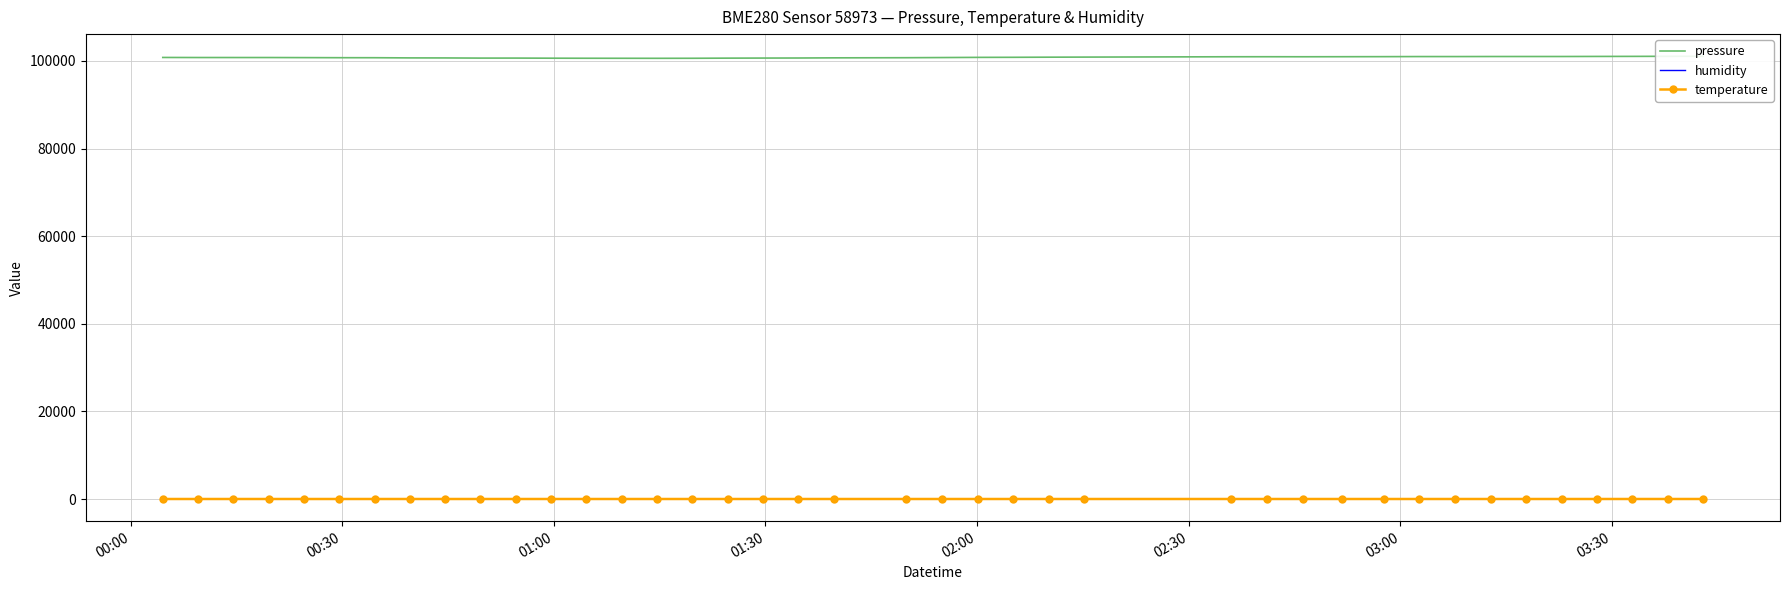

How many positive values does the humidity series have?

31